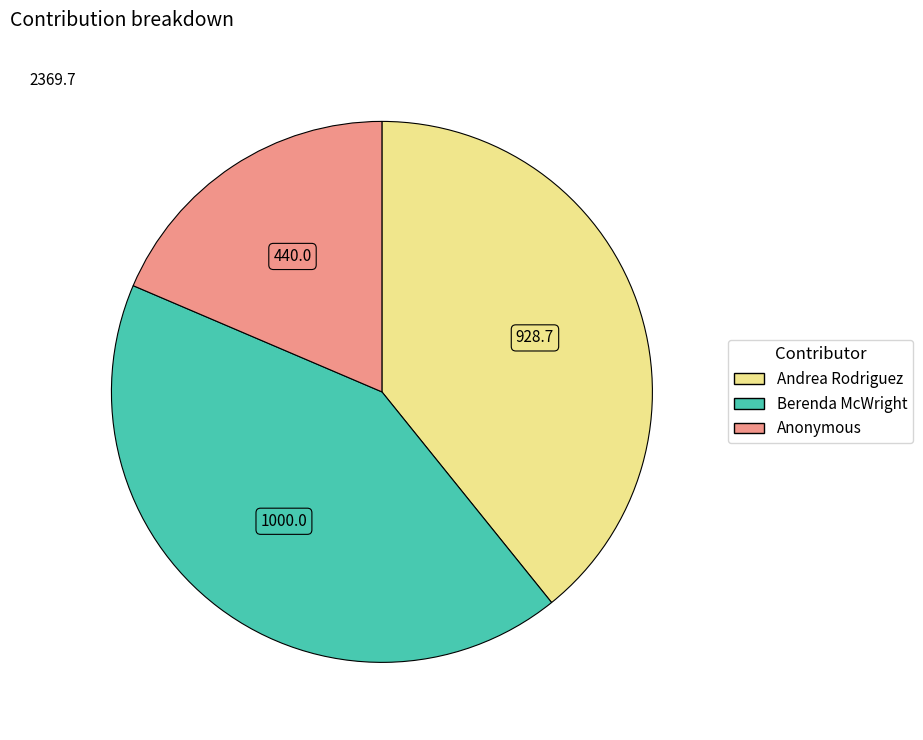

Rank the categories by value from highest to lowest.

Berenda McWright, Andrea Rodriguez, Anonymous